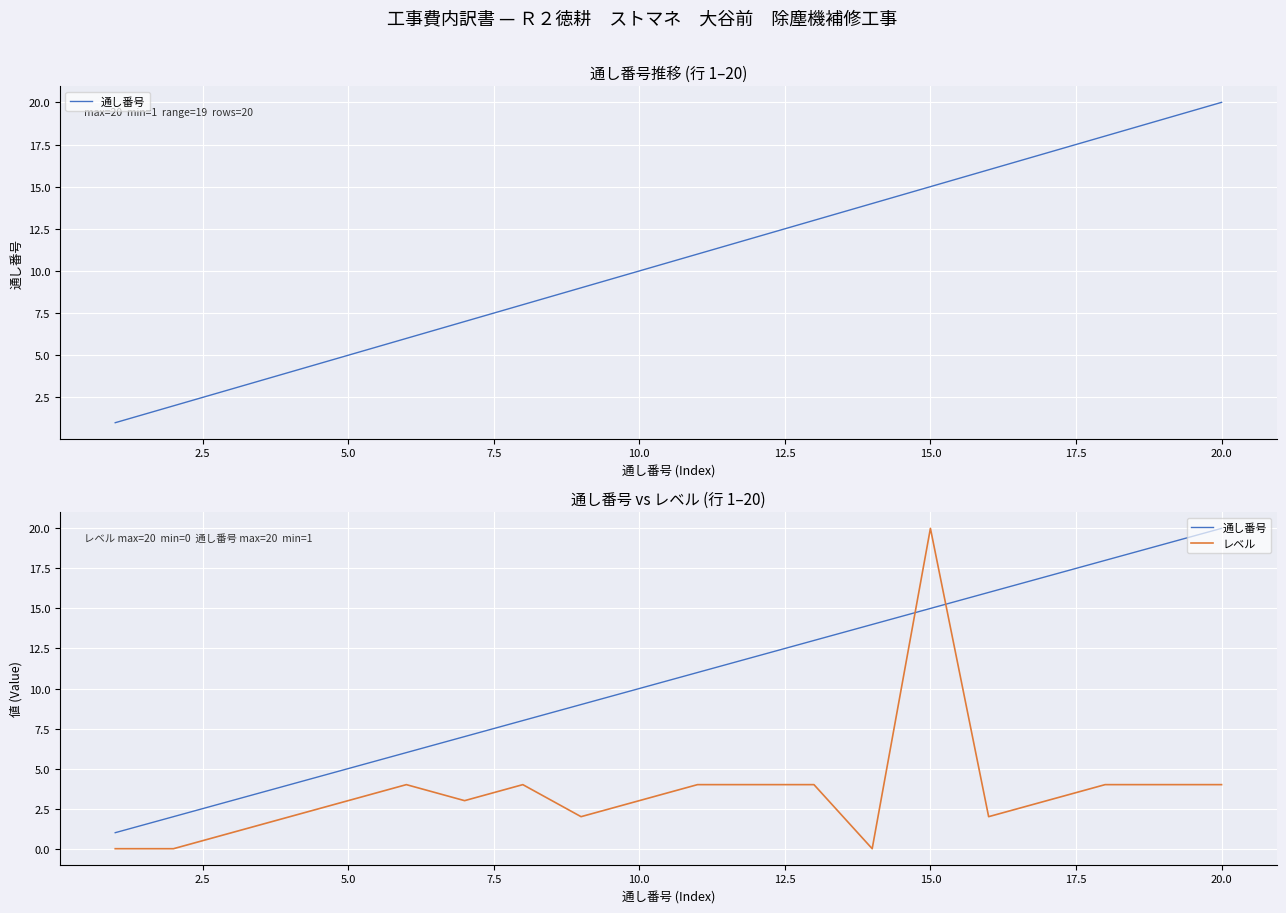

List the series in order of their peak value, lowest first.

通し番号, レベル